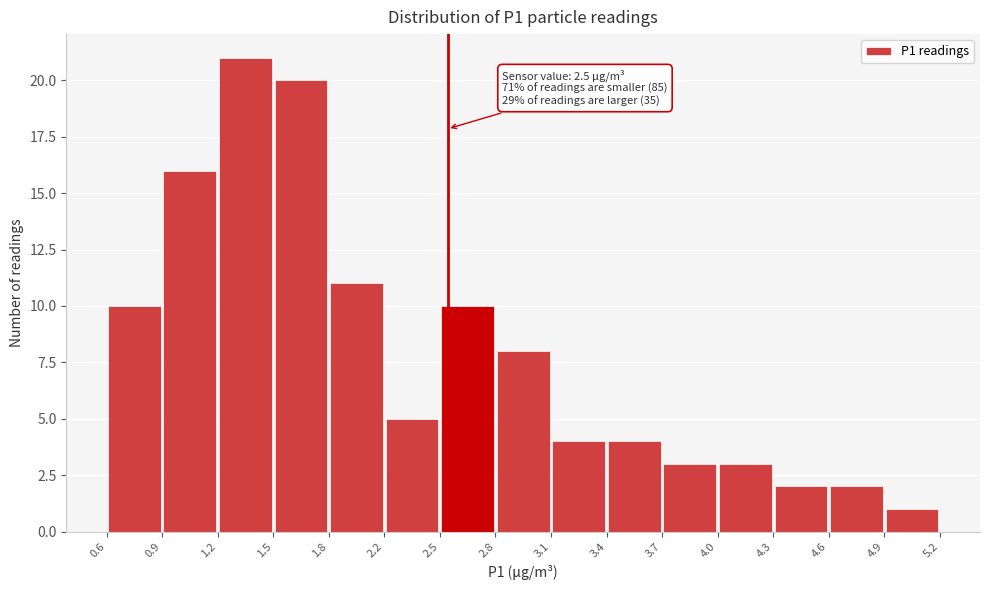

Over which range of the x-axis is the bar tallest?

1.2 to 1.5